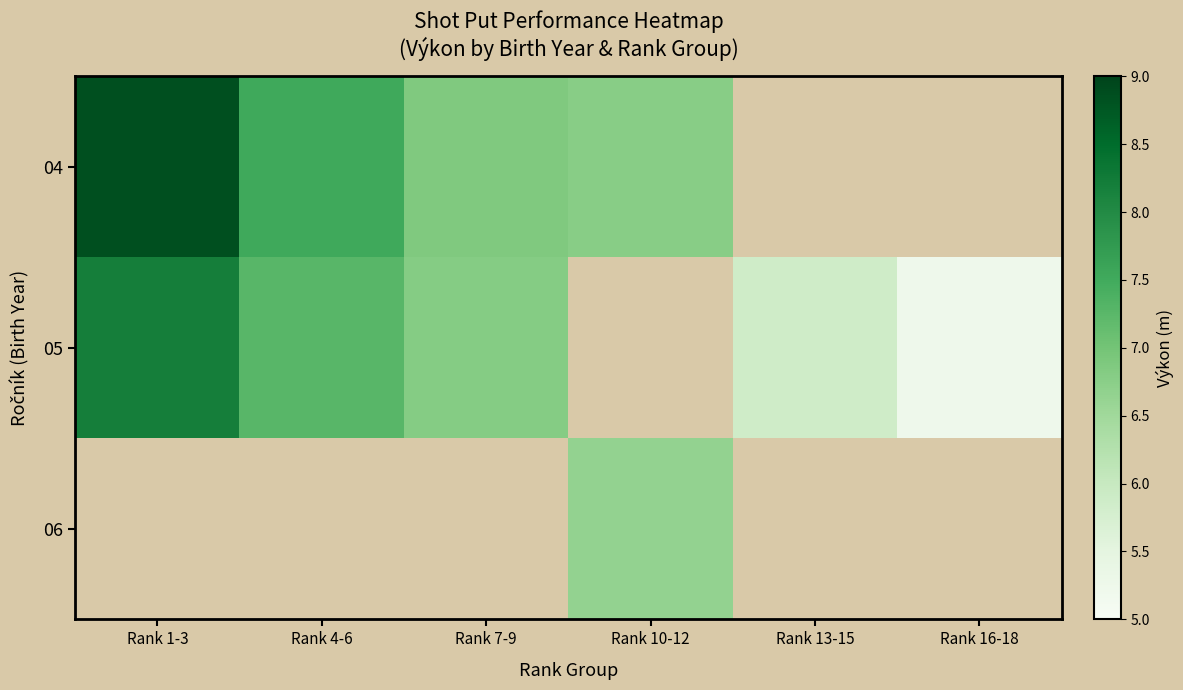

Which series changed the most between Rank 1-3 and Rank 13-15?

05